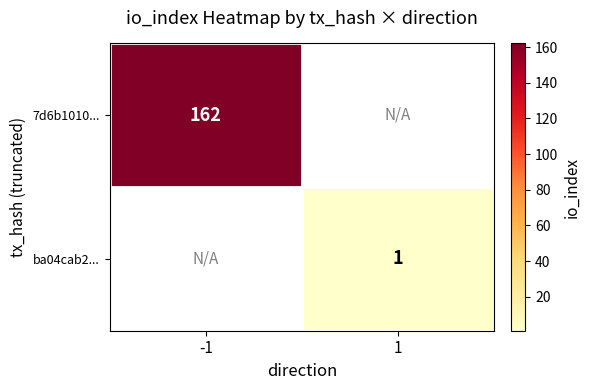

At which category does the chart reach its minimum across all series?

1